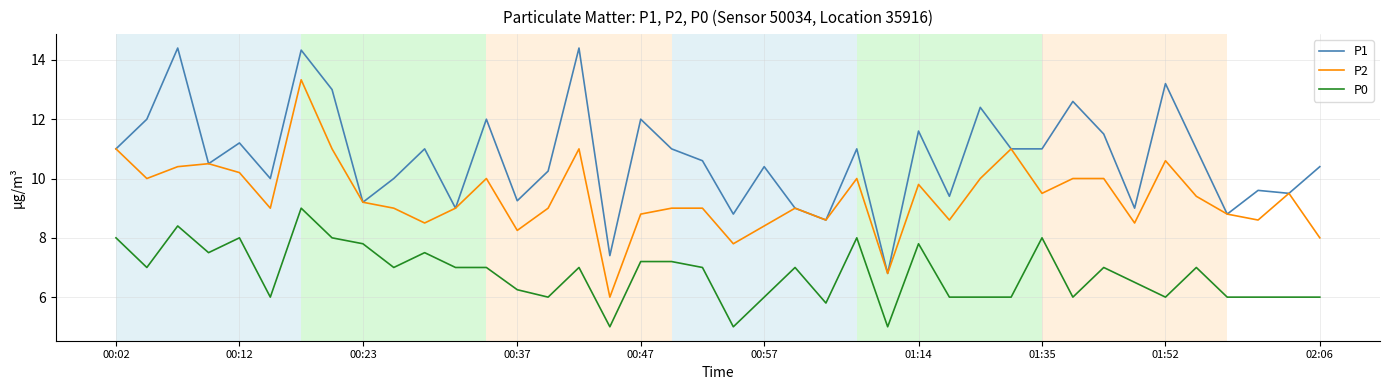

What are all the series names shown in the legend?

P1, P2, P0